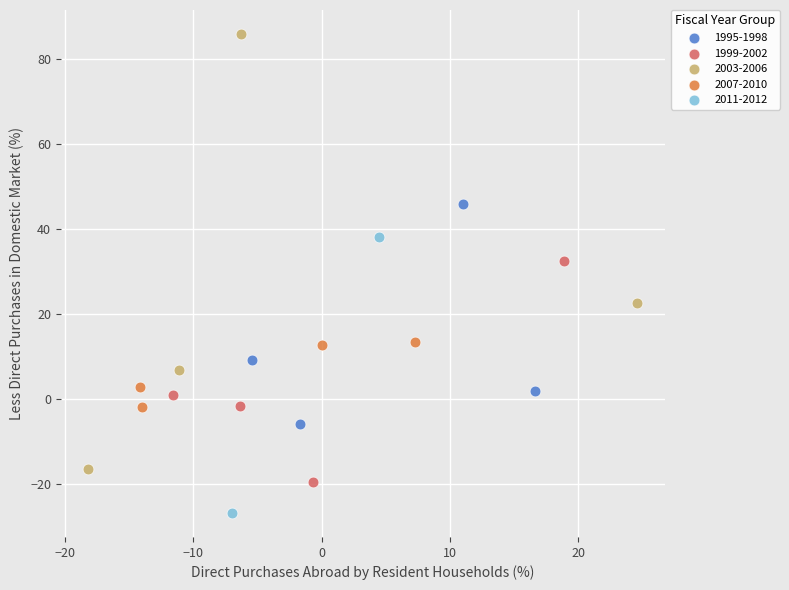

What are all the series names shown in the legend?

1995-1998, 1999-2002, 2003-2006, 2007-2010, 2011-2012